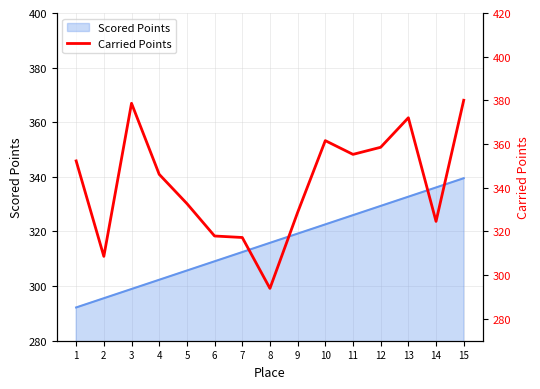

True or false: there are more than 1 points higher than both neighbors.

True